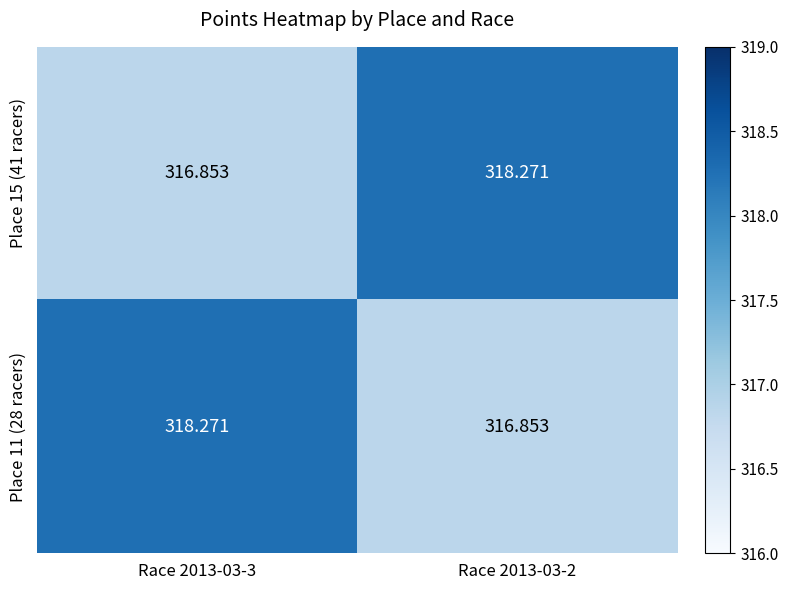

Which series has the largest total across all categories?

Place 15 (41 racers)